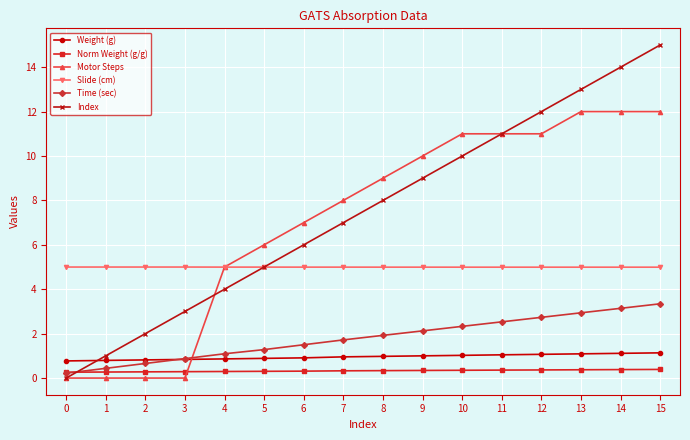

How many values in the Motor Steps series are below 9?

8